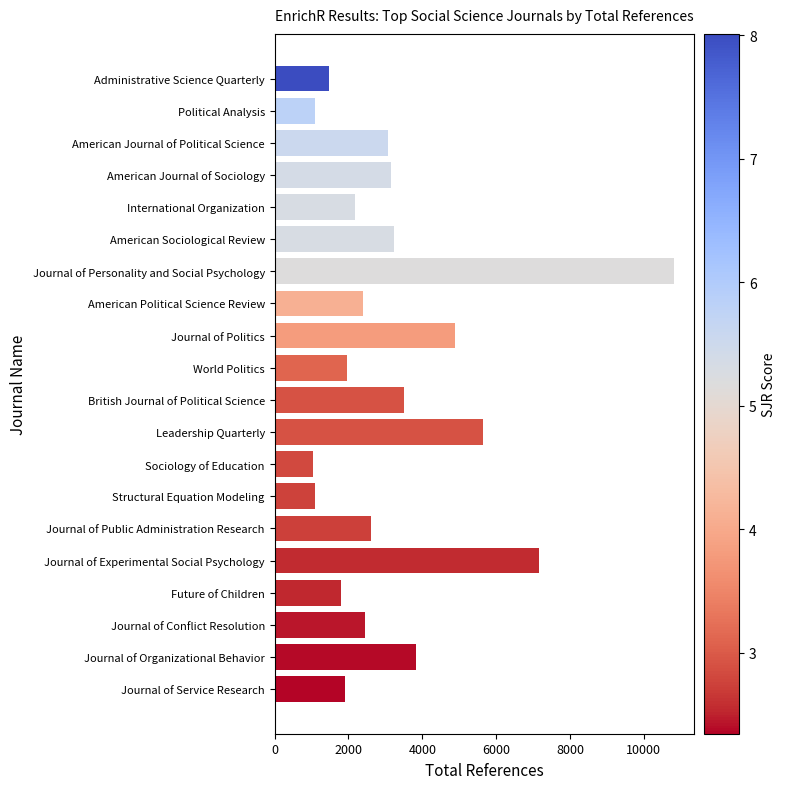

What is the difference between the second highest and minimum values?

6125